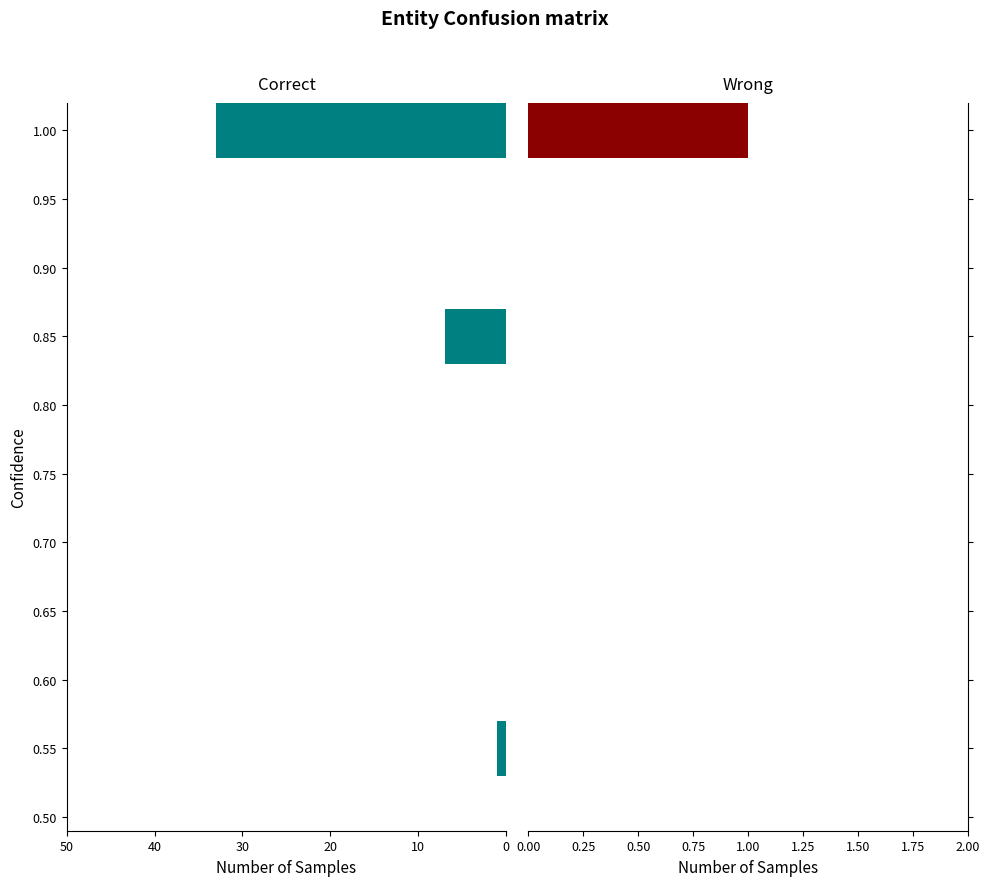

The chart shows a value of 17 at 0. True or false?

False